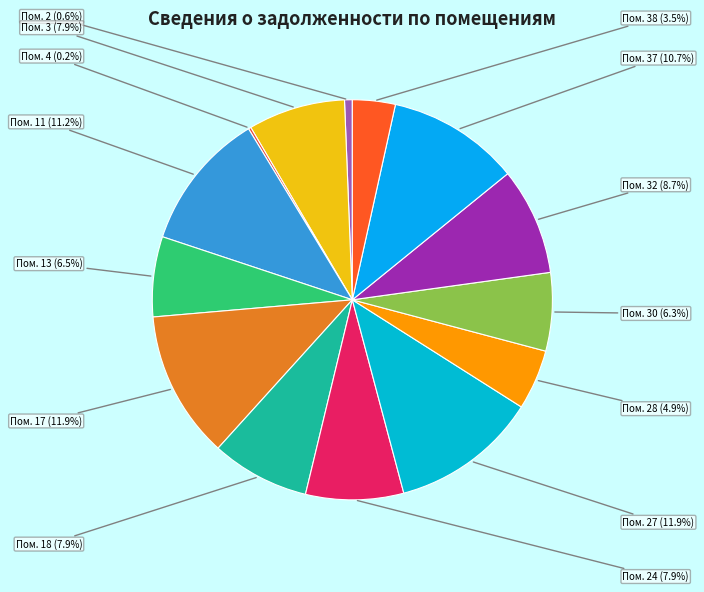

What is the largest slice in the pie chart?

17